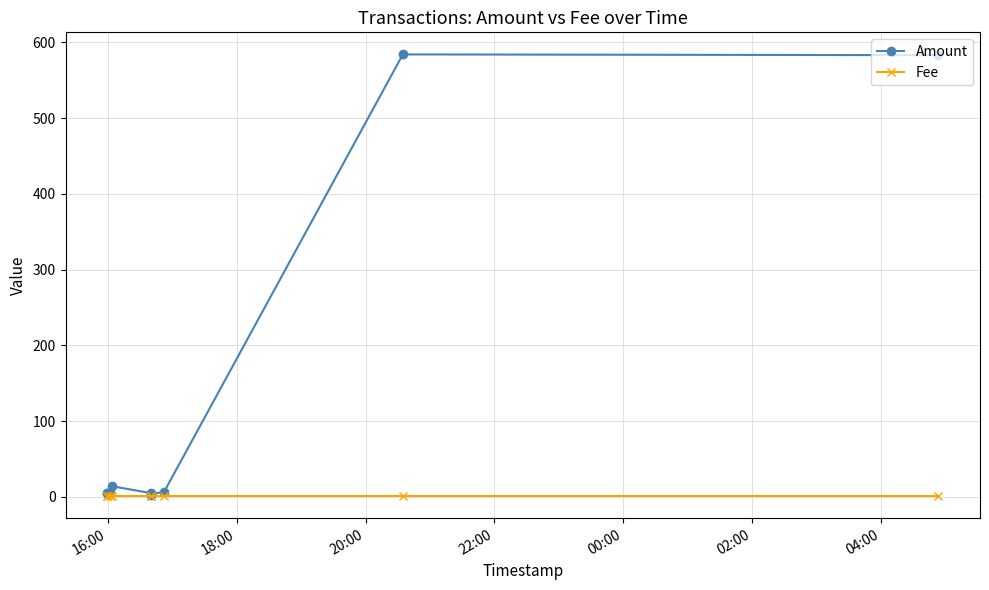

What are all the series names shown in the legend?

Amount, Fee